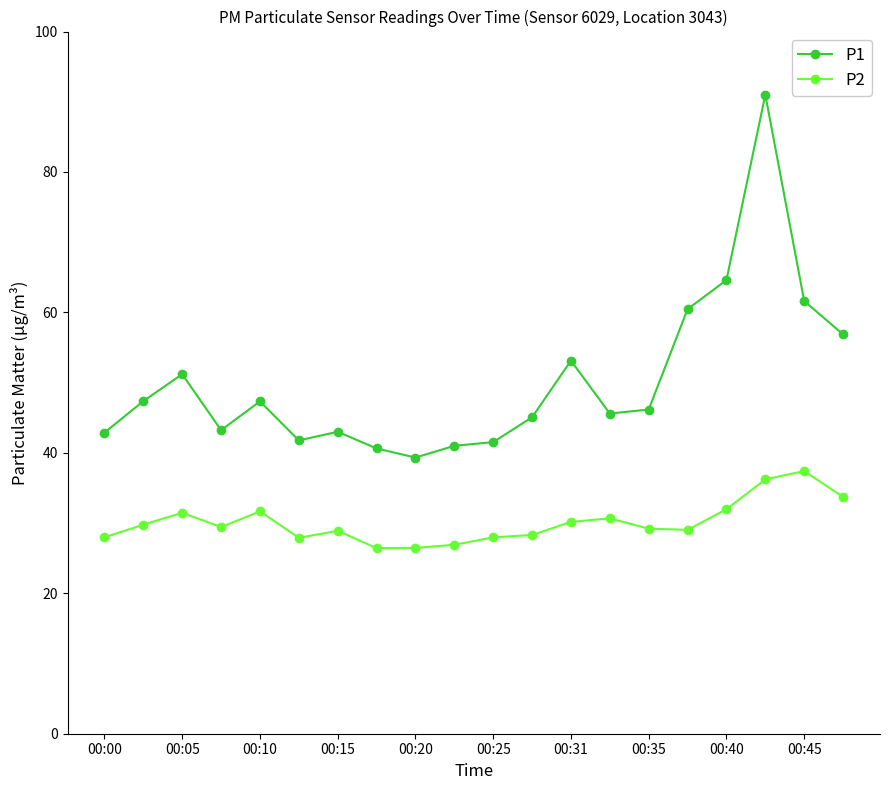

Which series has the largest range (max minus min)?

P1